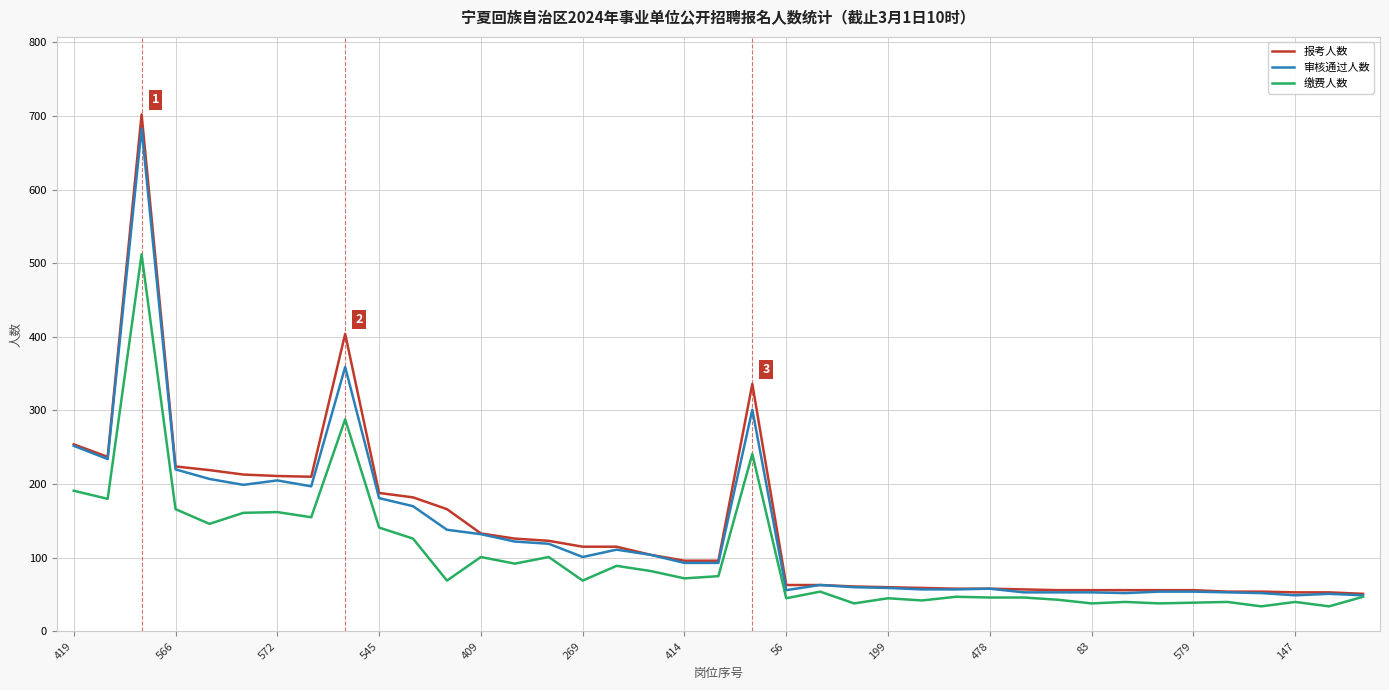

At how many categories does at least one series exceed 203?

10